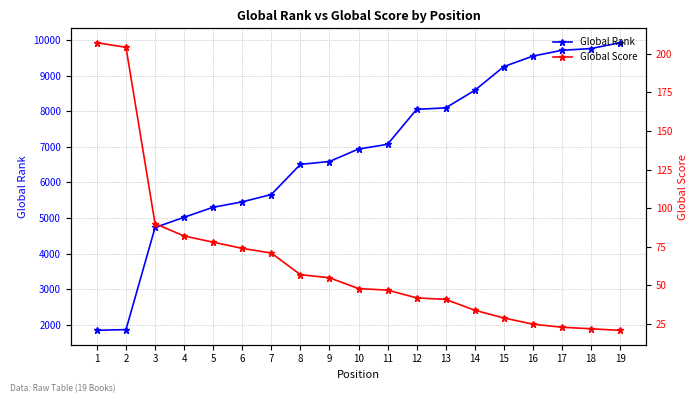

Is it true that Global Score equals 66 at 11?

False